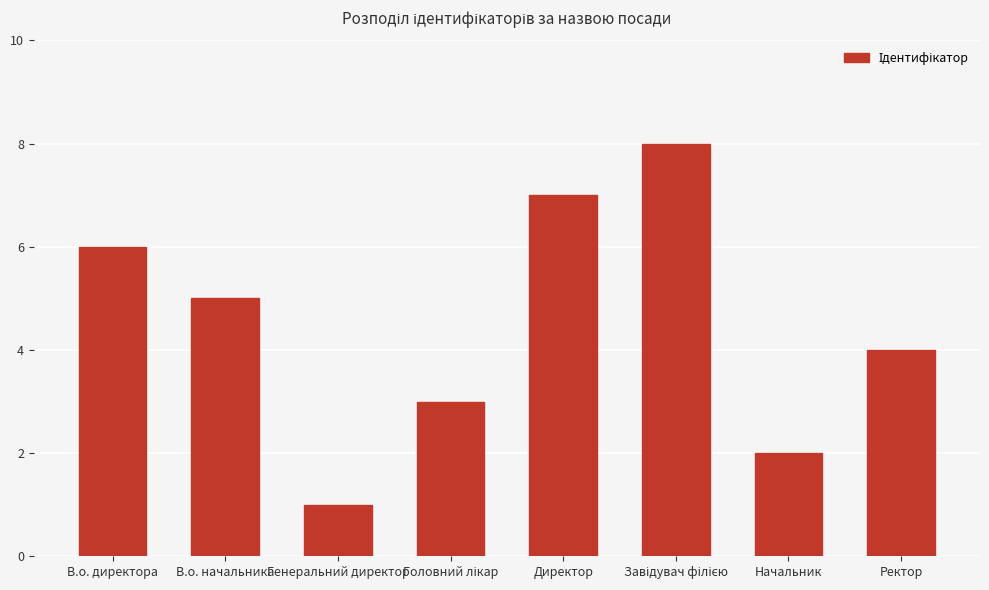

True or false: the data shows 7 at Директор.

True